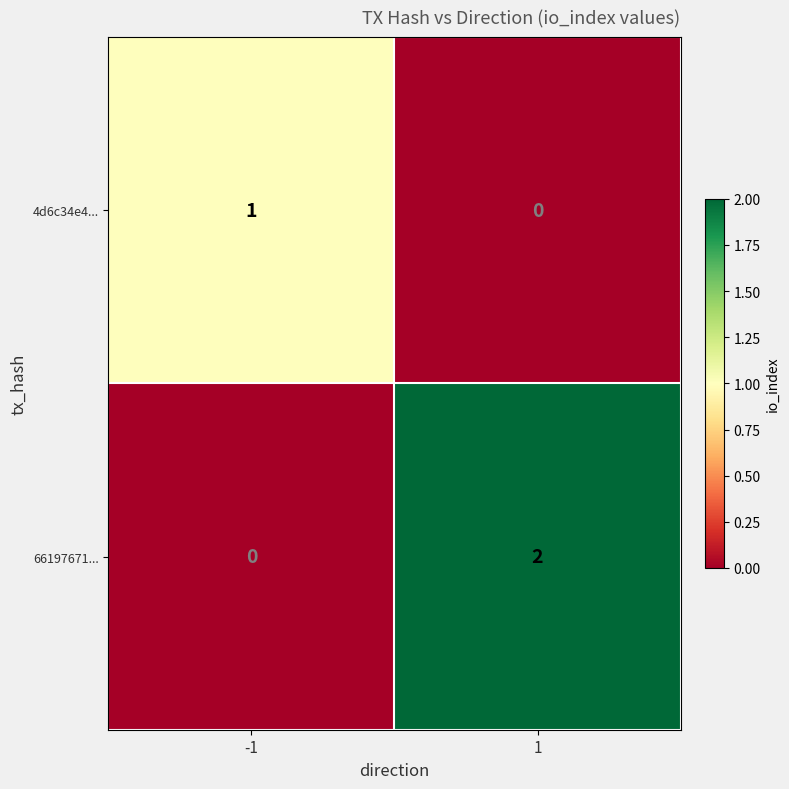

Reading left to right, transcribe all the data shown in this chart.

4d6c34e4...: -1=1	1=0
66197671...: -1=0	1=2